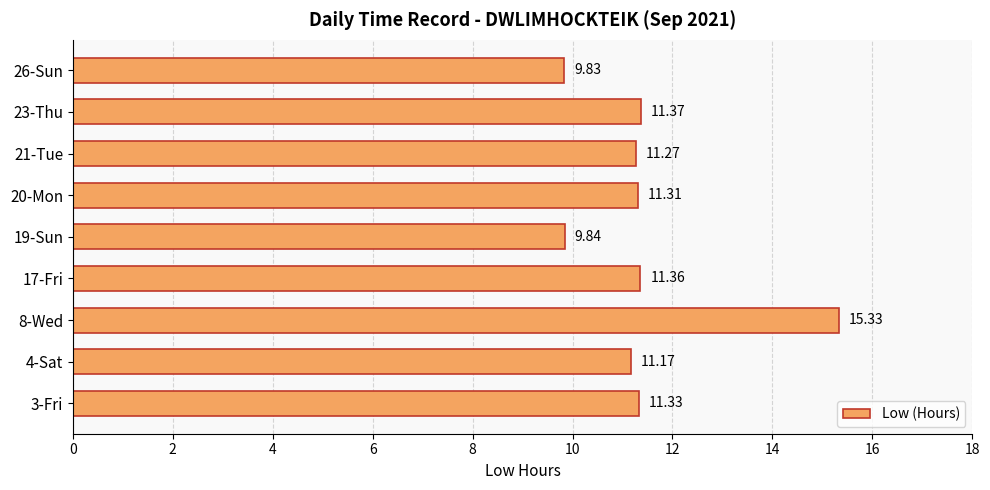

List the labels in order of value, largest first.

8-Wed, 23-Thu, 17-Fri, 3-Fri, 20-Mon, 21-Tue, 4-Sat, 19-Sun, 26-Sun